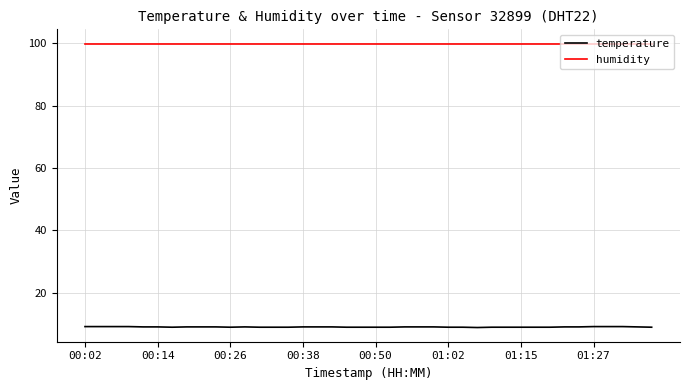

Which series has the widest spread of values?

temperature